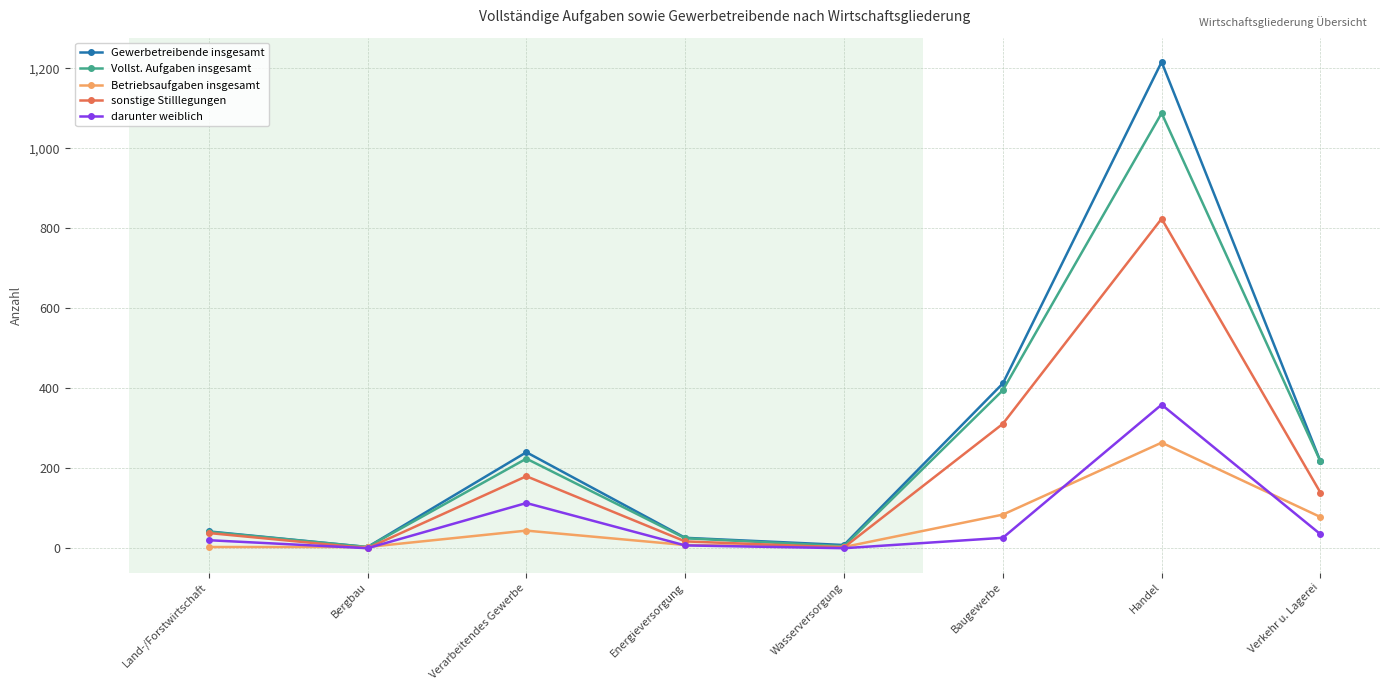

In Betriebsaufgaben insgesamt, how many points are higher than both neighbors (excluding endpoints)?

2